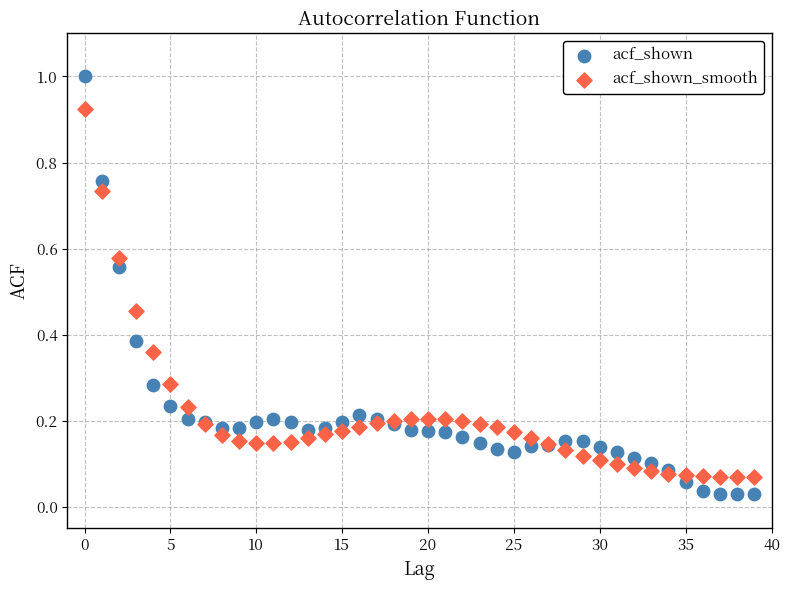

What are all the series names shown in the legend?

acf_shown, acf_shown_smooth